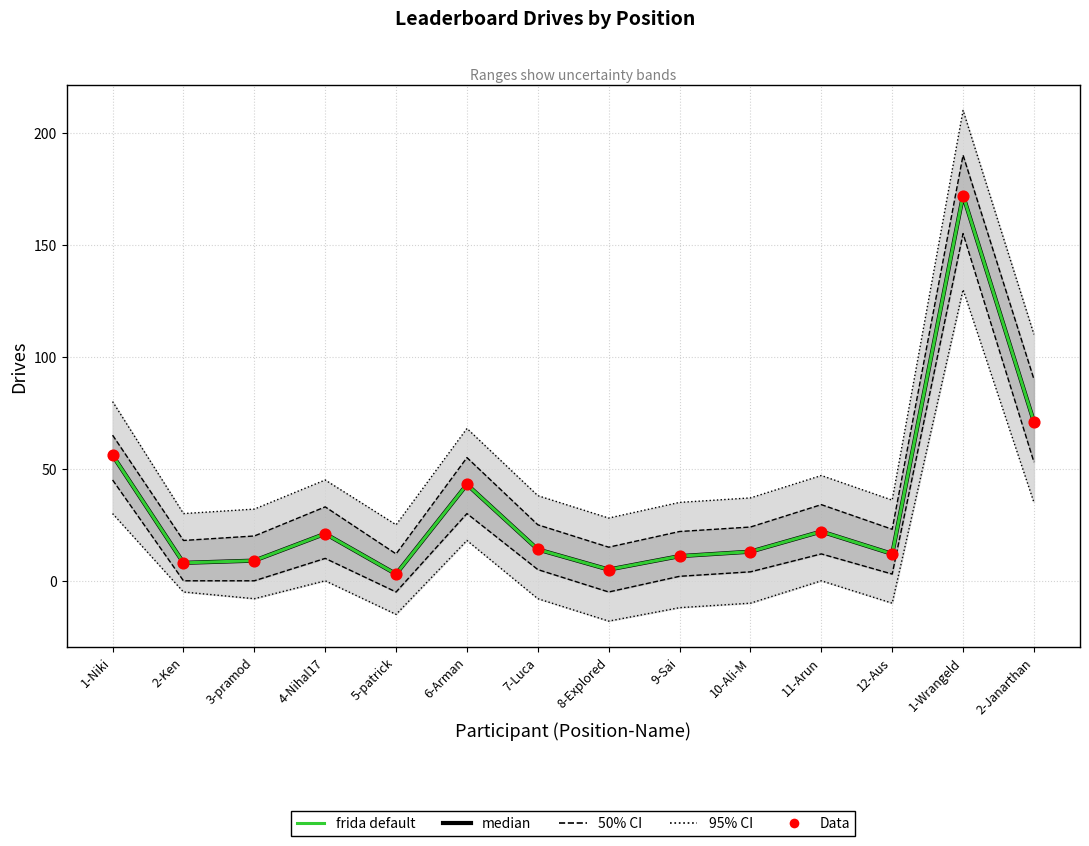

At how many categories does at least one series exceed 74?

1